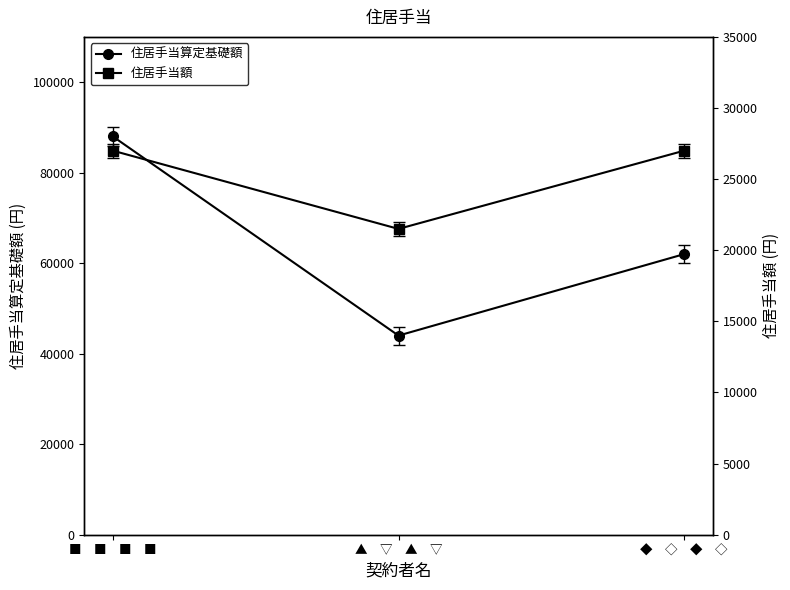

What value does the 住居手当算定基礎額 series have at ■　■　■　■, to the nearest 50?

88000